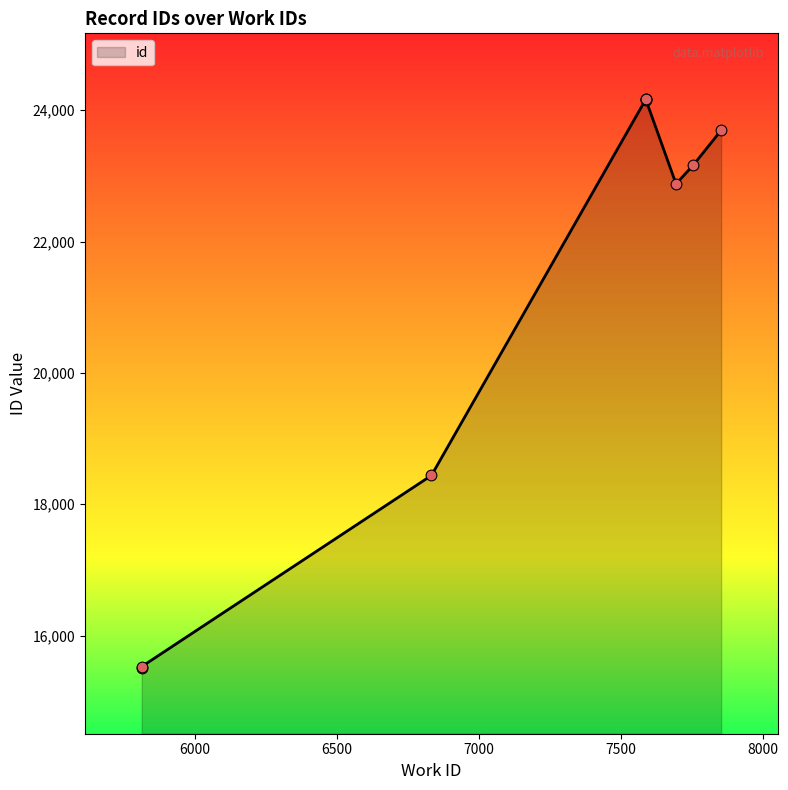

Between 7587 and 5813, which is larger?

7587